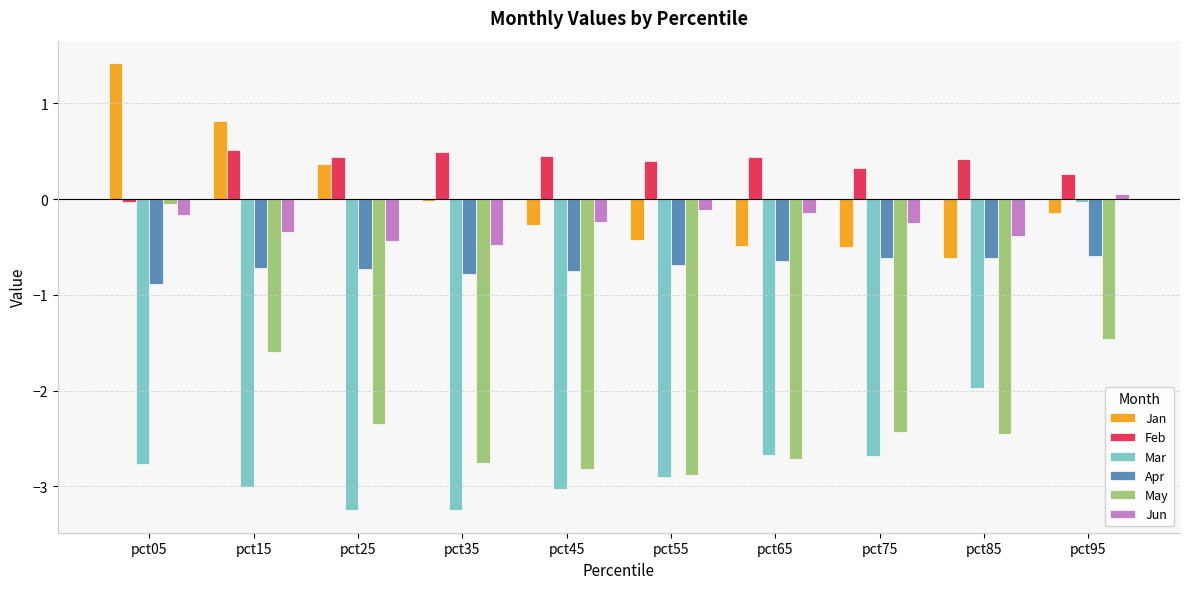

Rank the series at pct15 from lowest to highest value.

Mar, May, Apr, Jun, Feb, Jan